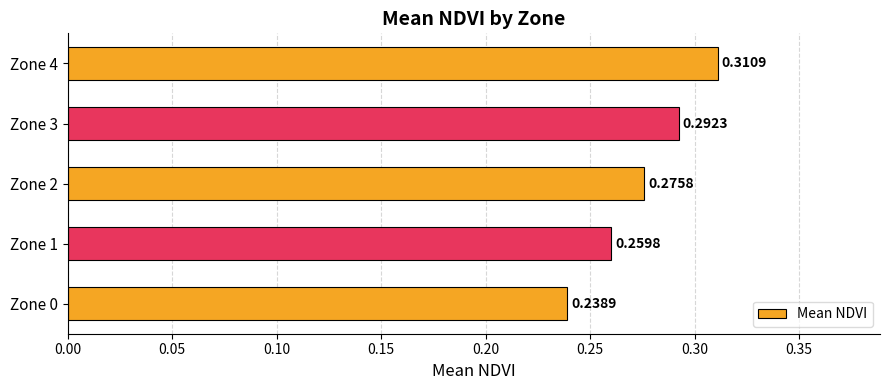

What is the sum of all values?

1.4